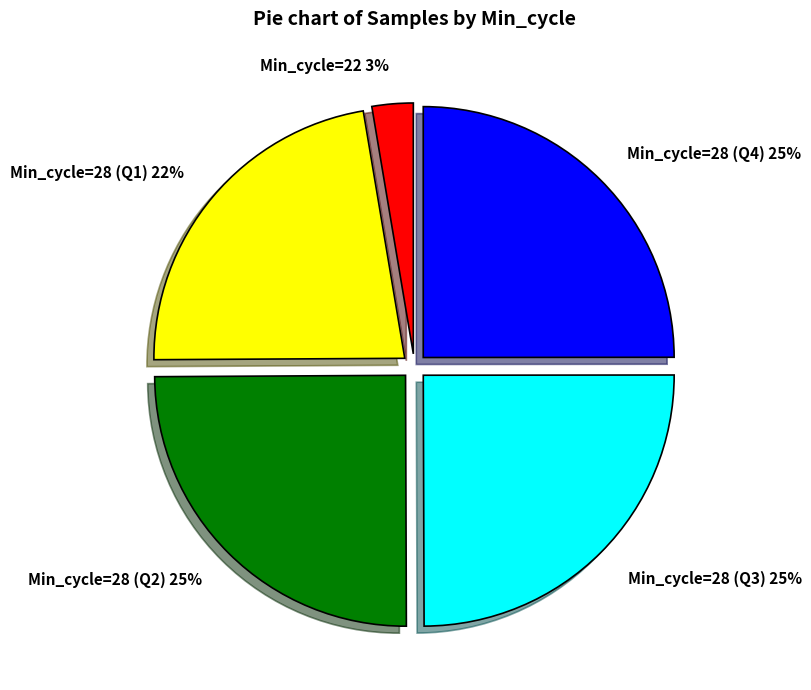

To the nearest percent, what is the combined percentage of Min_cycle=28 (Q1) 22% and Min_cycle=28 (Q4) 25%?

47%